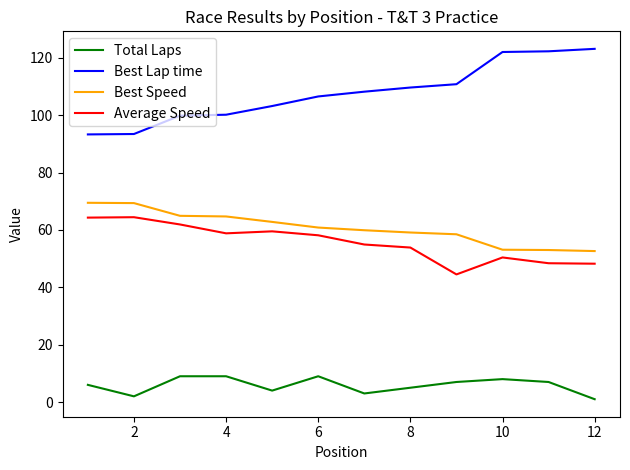

True or false: Total Laps and Best Lap time cross at least once.

False